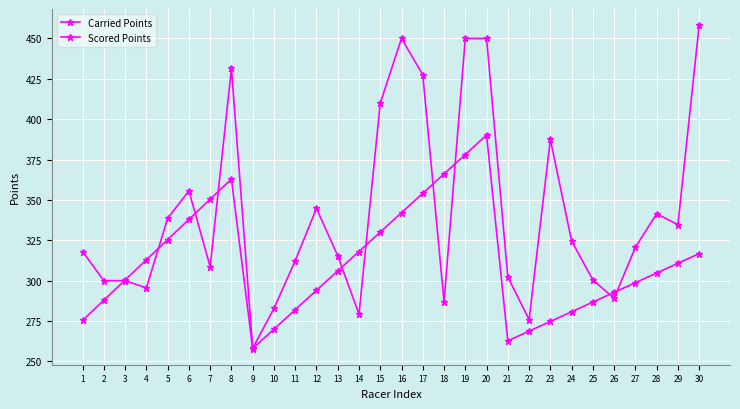

Which series has the widest spread of values?

Carried Points